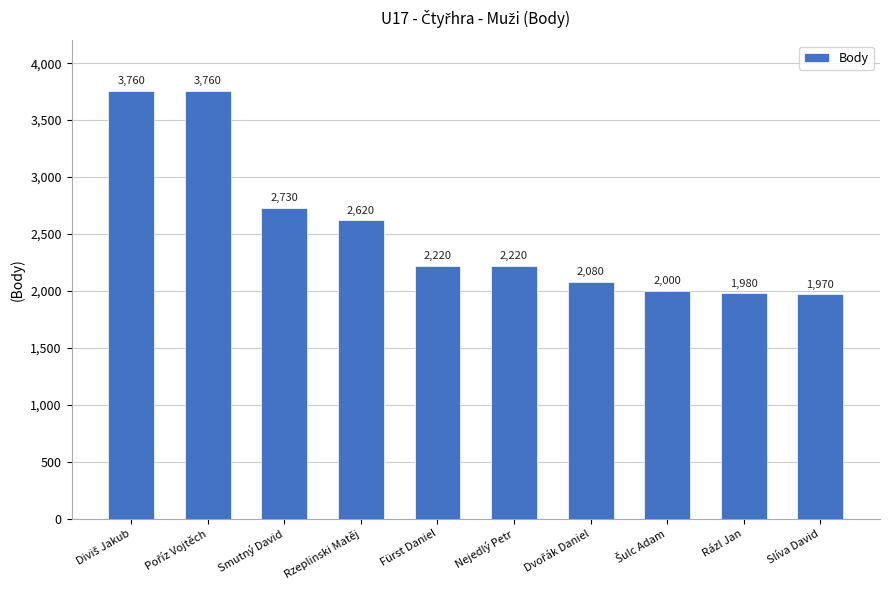

Which has a higher value, Nejedlý Petr or Rzeplinski Matěj?

Rzeplinski Matěj